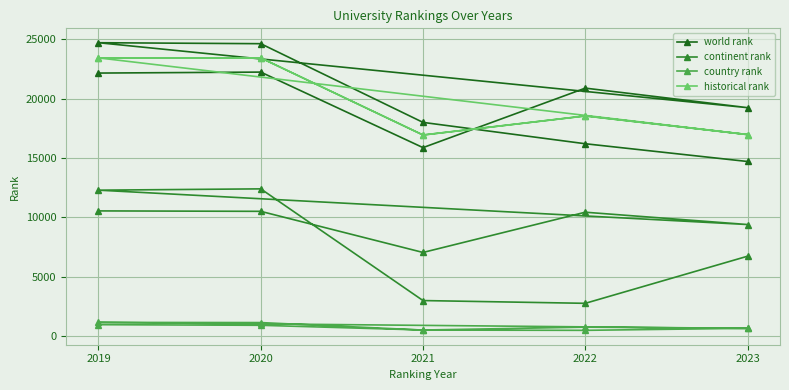

At which label does historical rank reach its minimum?

2021